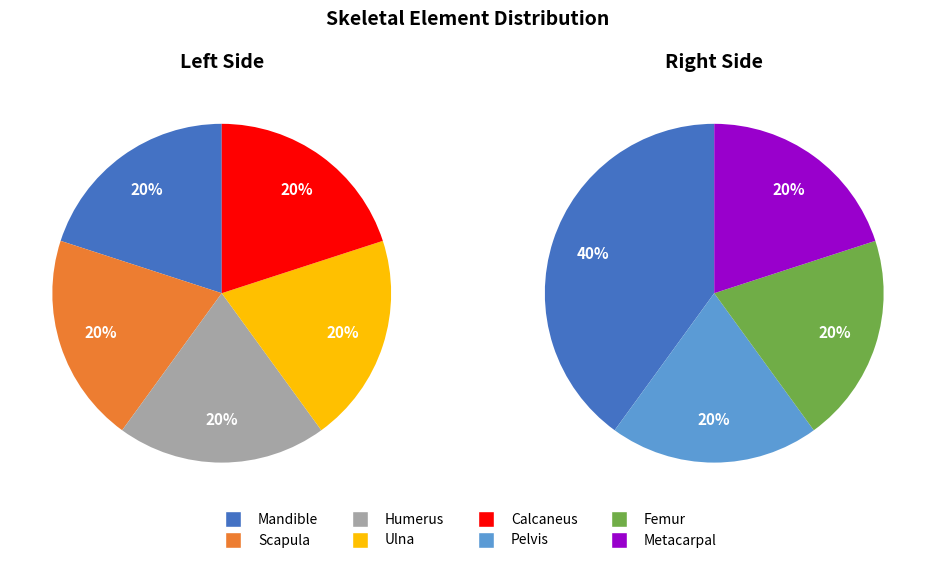

How many slices are in this pie chart?

8